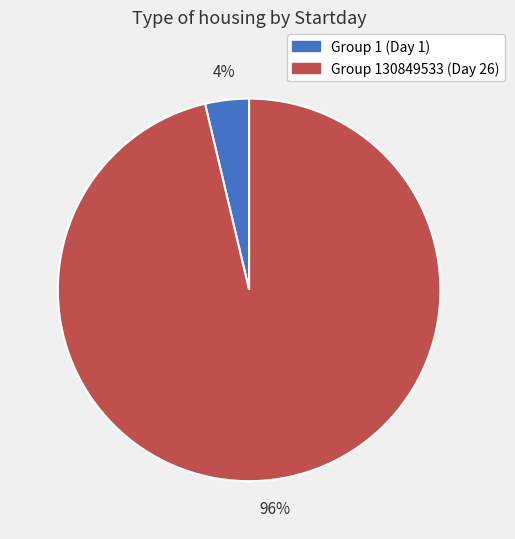

Is there a majority slice in this chart?

Yes